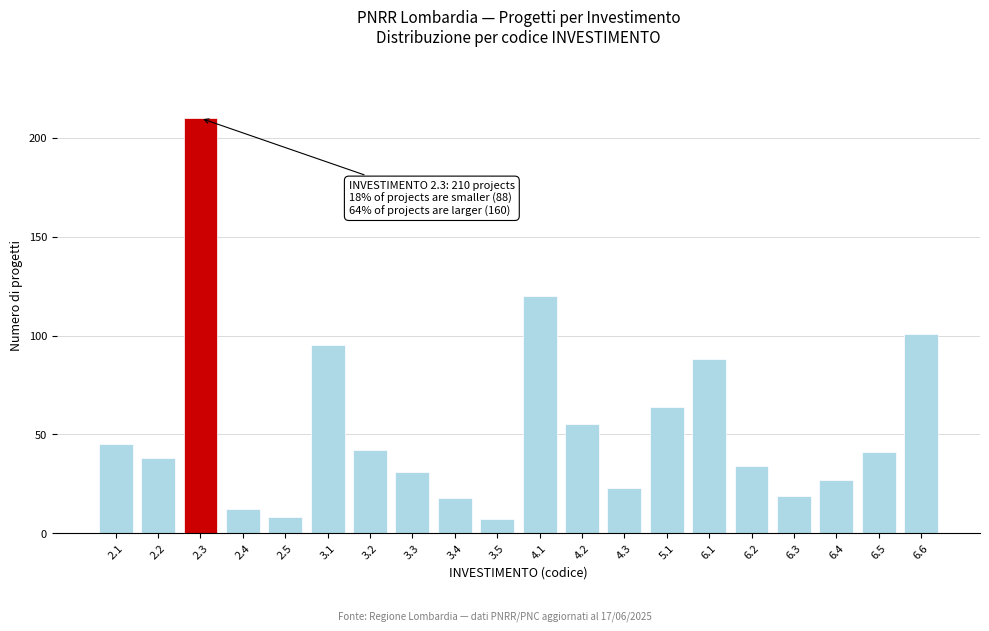

Reading left to right, list all the values displayed in this chart.

2.1=45	2.2=38	2.3=210	2.4=12	2.5=8	3.1=95	3.2=42	3.3=31	3.4=18	3.5=7	4.1=120	4.2=55	4.3=23	5.1=64	6.1=88	6.2=34	6.3=19	6.4=27	6.5=41	6.6=101